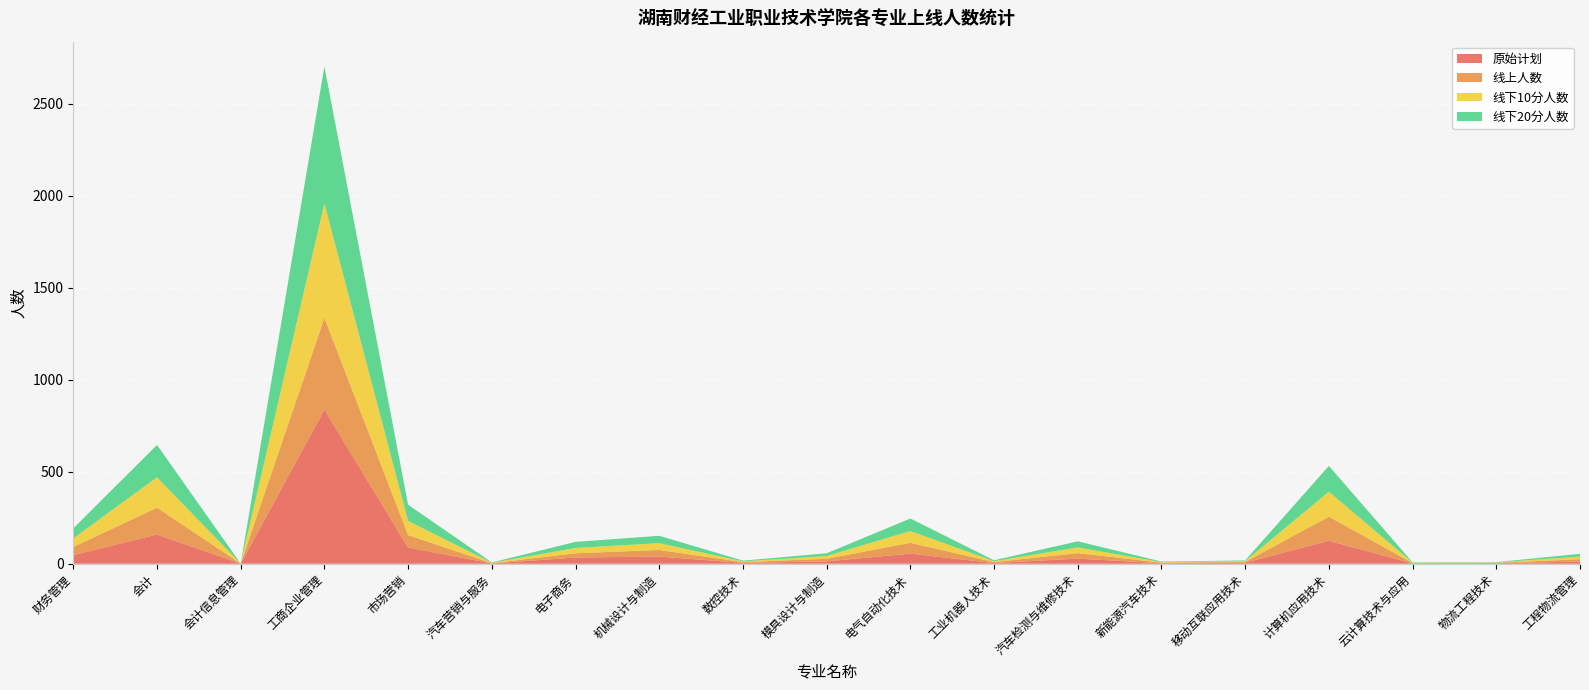

Reading left to right, list all the values displayed in this chart.

原始计划: 财务管理=47	会计=159	会计信息管理=1	工商企业管理=838	市场营销=88	汽车营销与服务=2	电子商务=34	机械设计与制造=39	数控技术=5	模具设计与制造=13	电气自动化技术=55	工业机器人技术=4	汽车检测与维修技术=28	新能源汽车技术=3	移动互联应用技术=6	计算机应用技术=125	云计算技术与应用=2	物流工程技术=3	工程物流管理=12
线上人数: 财务管理=44	会计=146	会计信息管理=0	工商企业管理=499	市场营销=68	汽车营销与服务=1	电子商务=23	机械设计与制造=36	数控技术=4	模具设计与制造=14	电气自动化技术=59	工业机器人技术=5	汽车检测与维修技术=30	新能源汽车技术=3	移动互联应用技术=4	计算机应用技术=131	云计算技术与应用=2	物流工程技术=2	工程物流管理=13
线下10分人数: 财务管理=47	会计=165	会计信息管理=0	工商企业管理=622	市场营销=77	汽车营销与服务=2	电子商务=29	机械设计与制造=37	数控技术=4	模具设计与制造=15	电气自动化技术=64	工业机器人技术=5	汽车检测与维修技术=31	新能源汽车技术=3	移动互联应用技术=4	计算机应用技术=136	云计算技术与应用=2	物流工程技术=2	工程物流管理=14
线下20分人数: 财务管理=54	会计=176	会计信息管理=0	工商企业管理=744	市场营销=88	汽车营销与服务=2	电子商务=33	机械设计与制造=40	数控技术=4	模具设计与制造=15	电气自动化技术=68	工业机器人技术=5	汽车检测与维修技术=33	新能源汽车技术=3	移动互联应用技术=4	计算机应用技术=140	云计算技术与应用=2	物流工程技术=2	工程物流管理=15